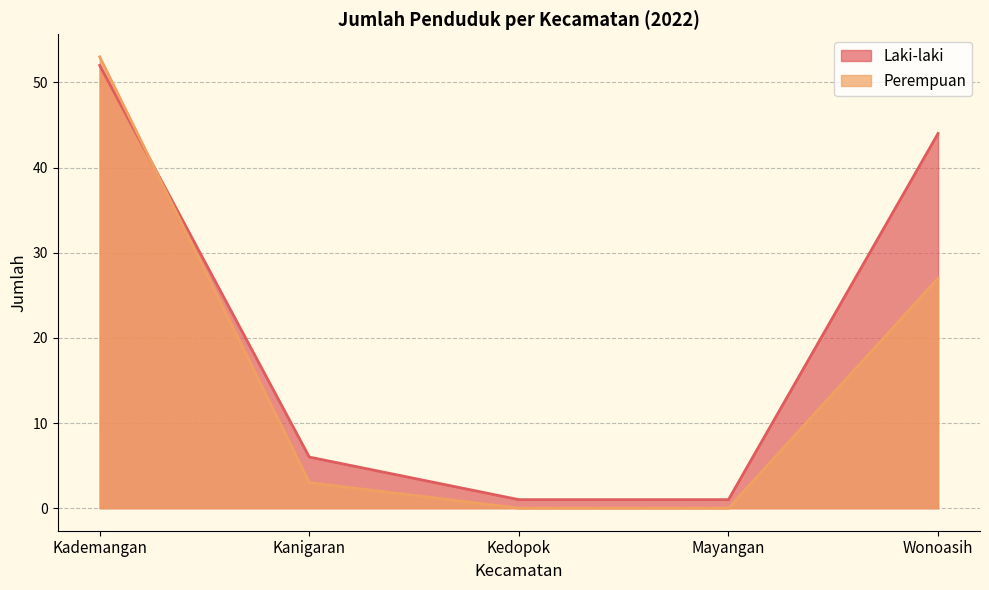

What is the average value of the Perempuan series?

17